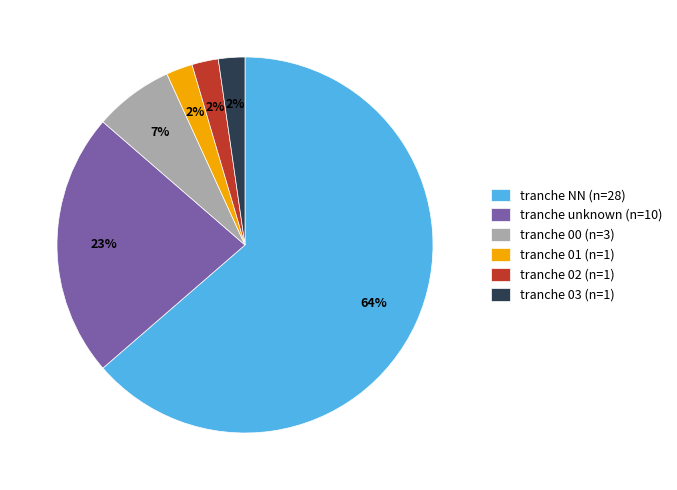

Which slice is the largest?

tranche NN (n=28)